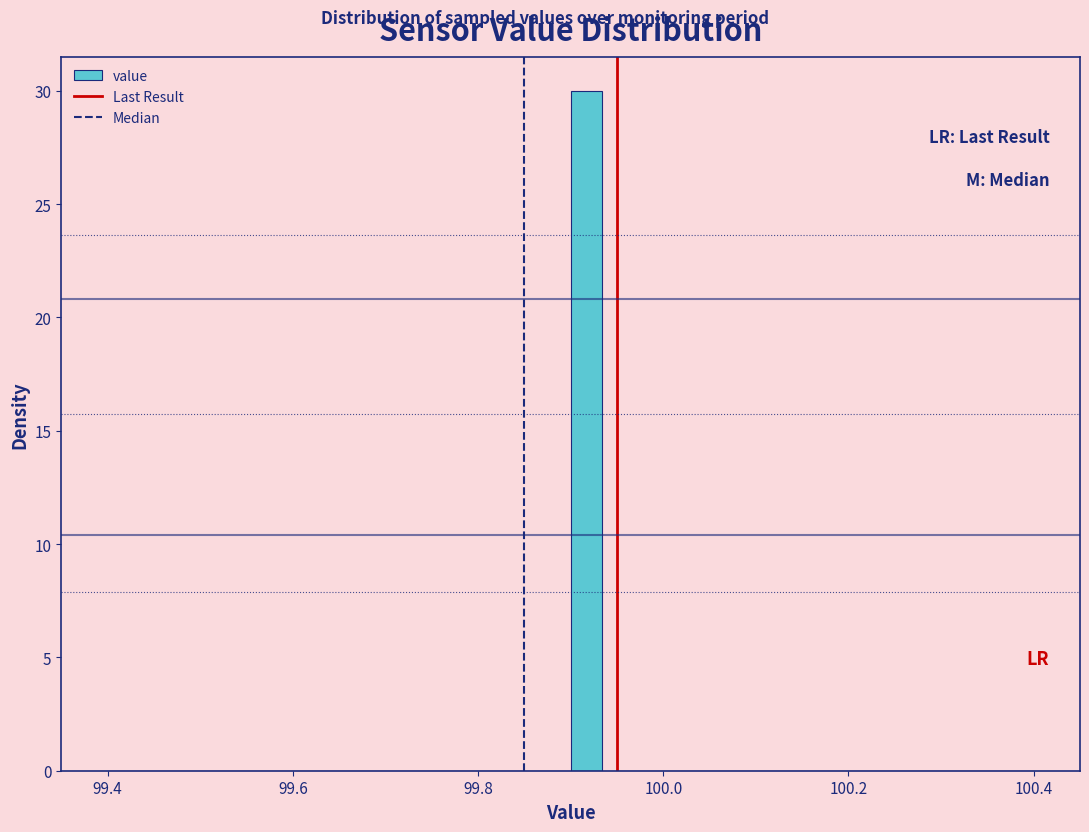

Around what value on the x-axis is the tallest bar? Give the approximate position of its centre, as read against the axis.

99.92